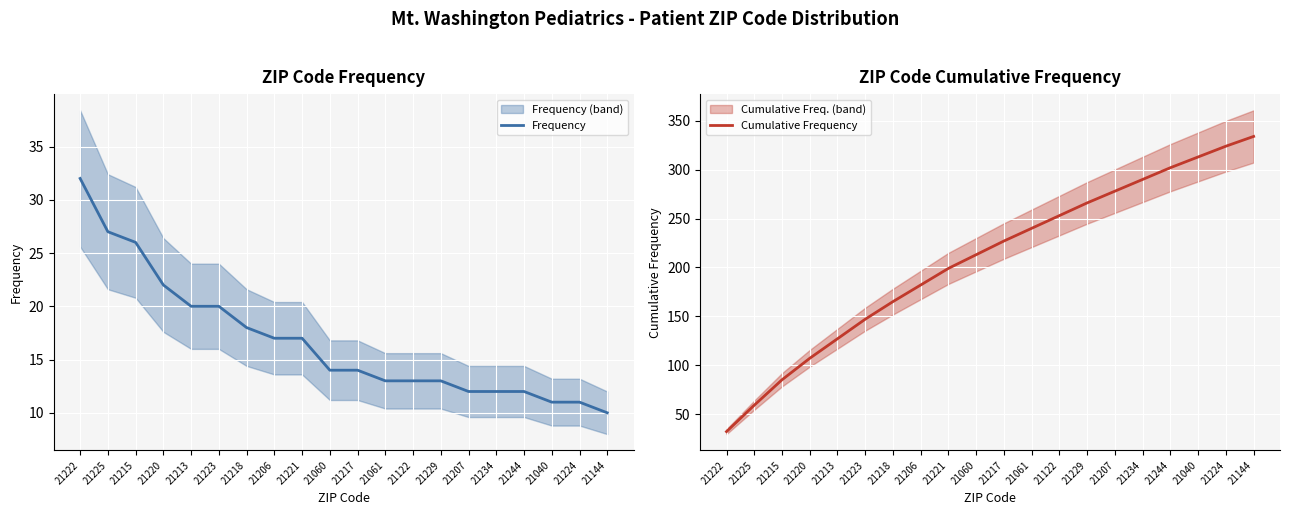

Is this an area chart (filled region under the line)?

No